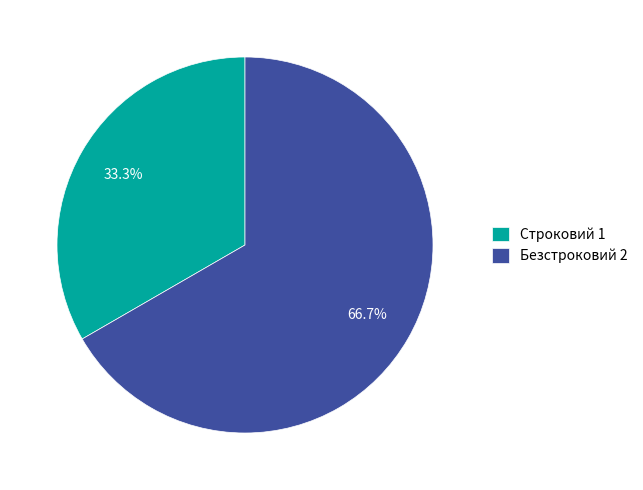

Is it true that Строковий is 23% of the pie?

False